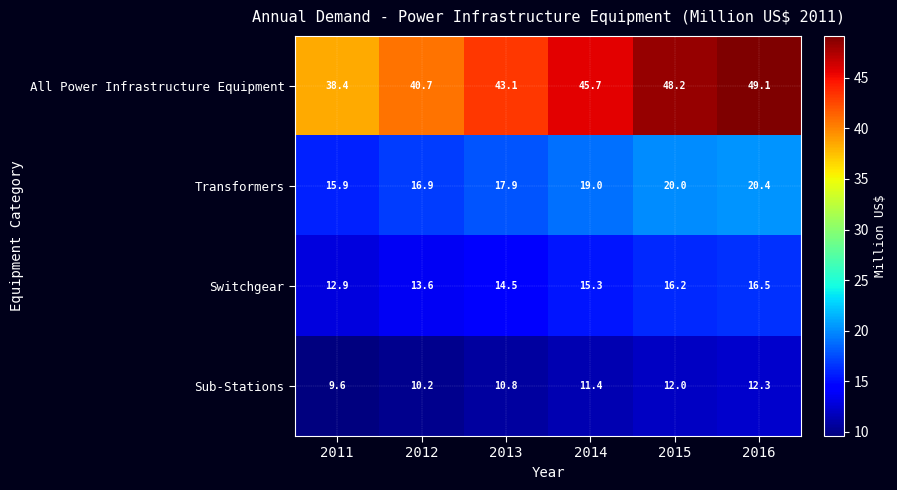

What is the difference between the maximum and minimum values in the Transformers series?

4.5